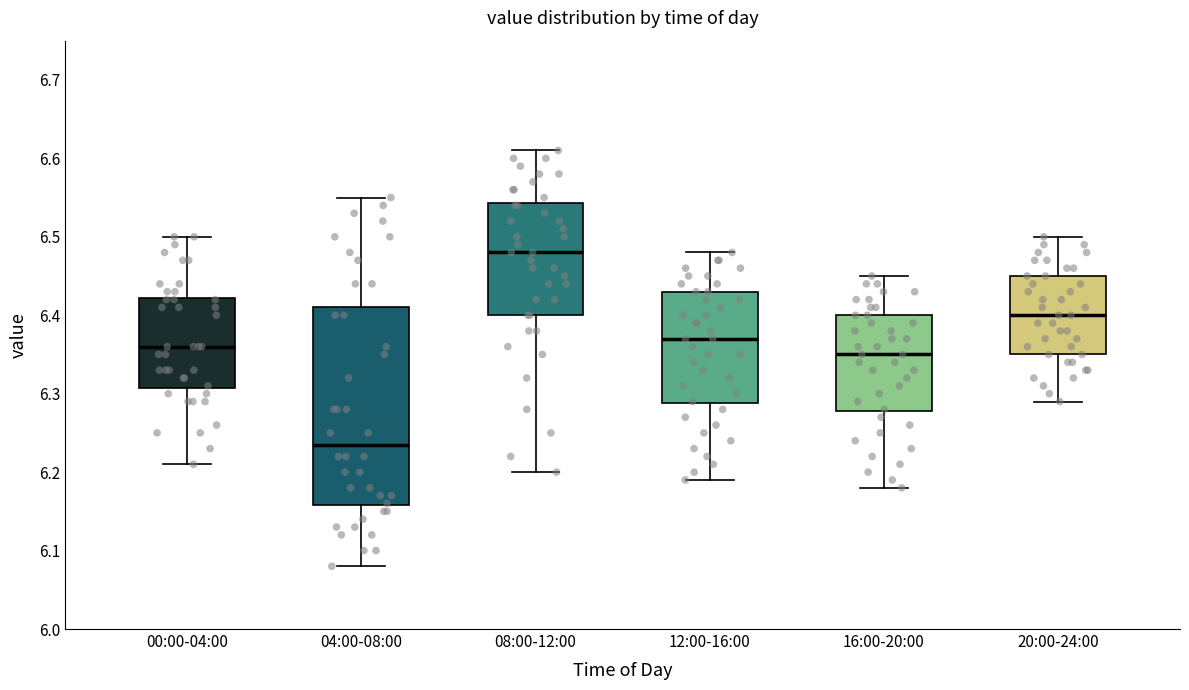

Which box's median line is the lowest?

04:00-08:00